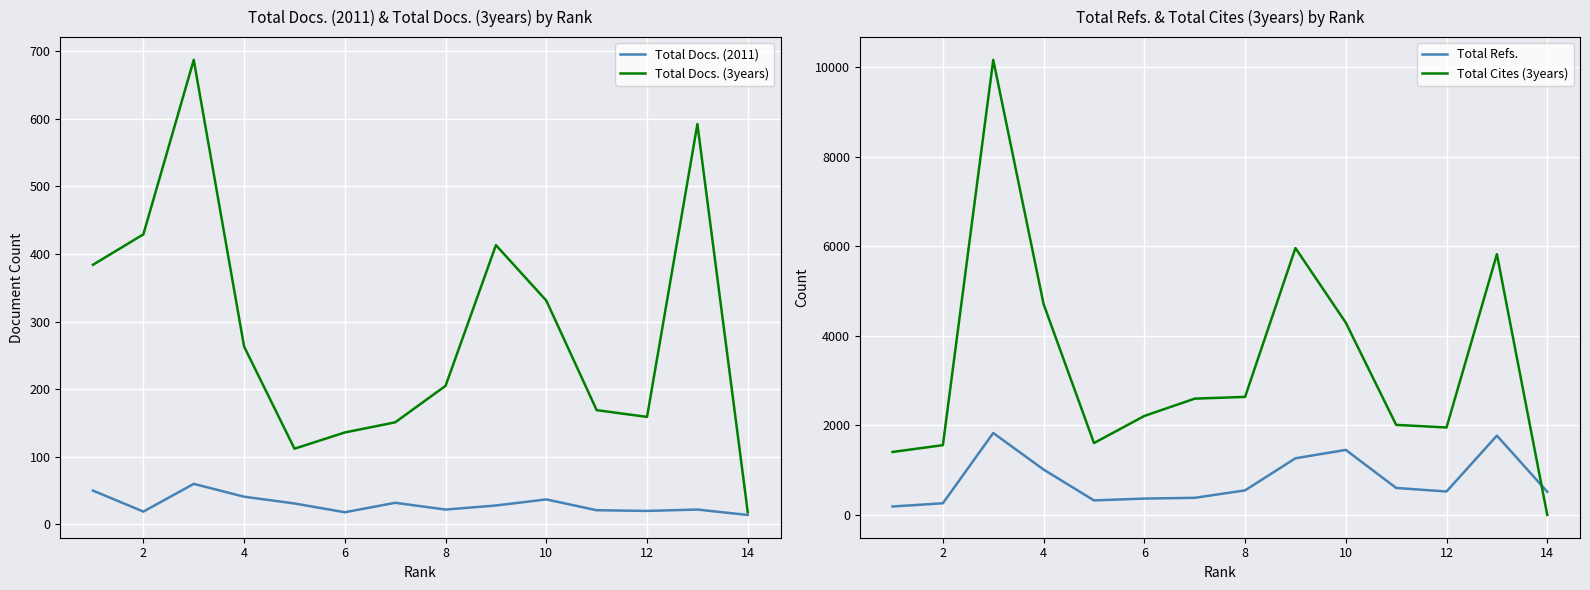

What is the highest value of the Total Docs. (3years) series?

687